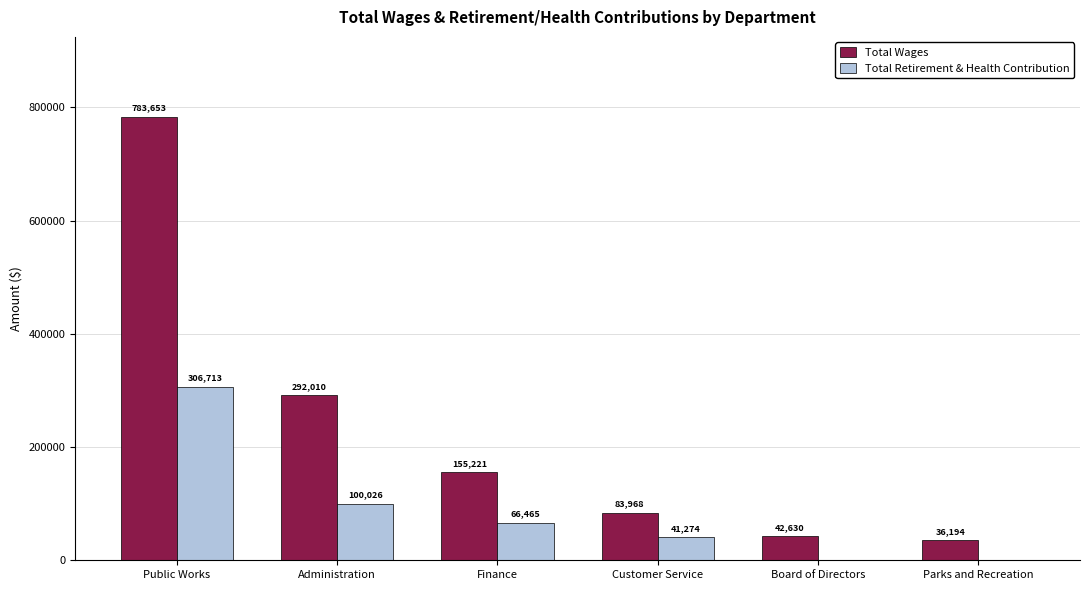

Reading right to left, extract all data points from this chart.

Total Wages: Parks and Recreation=36194	Board of Directors=42630	Customer Service=83968	Finance=155221	Administration=292010	Public Works=783653
Total Retirement & Health Contribution: Parks and Recreation=0	Board of Directors=0	Customer Service=41274	Finance=66465	Administration=100026	Public Works=306713